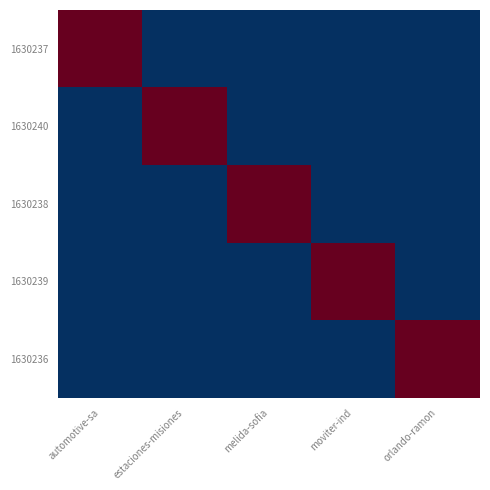

Reading right to left, what are all the values shown in this chart?

1630237: orlando-ramon=0	moviter-ind=0	melida-sofia=0	estaciones-misiones=0	automotive-sa=1
1630240: orlando-ramon=0	moviter-ind=0	melida-sofia=0	estaciones-misiones=1	automotive-sa=0
1630238: orlando-ramon=0	moviter-ind=0	melida-sofia=1	estaciones-misiones=0	automotive-sa=0
1630239: orlando-ramon=0	moviter-ind=1	melida-sofia=0	estaciones-misiones=0	automotive-sa=0
1630236: orlando-ramon=1	moviter-ind=0	melida-sofia=0	estaciones-misiones=0	automotive-sa=0